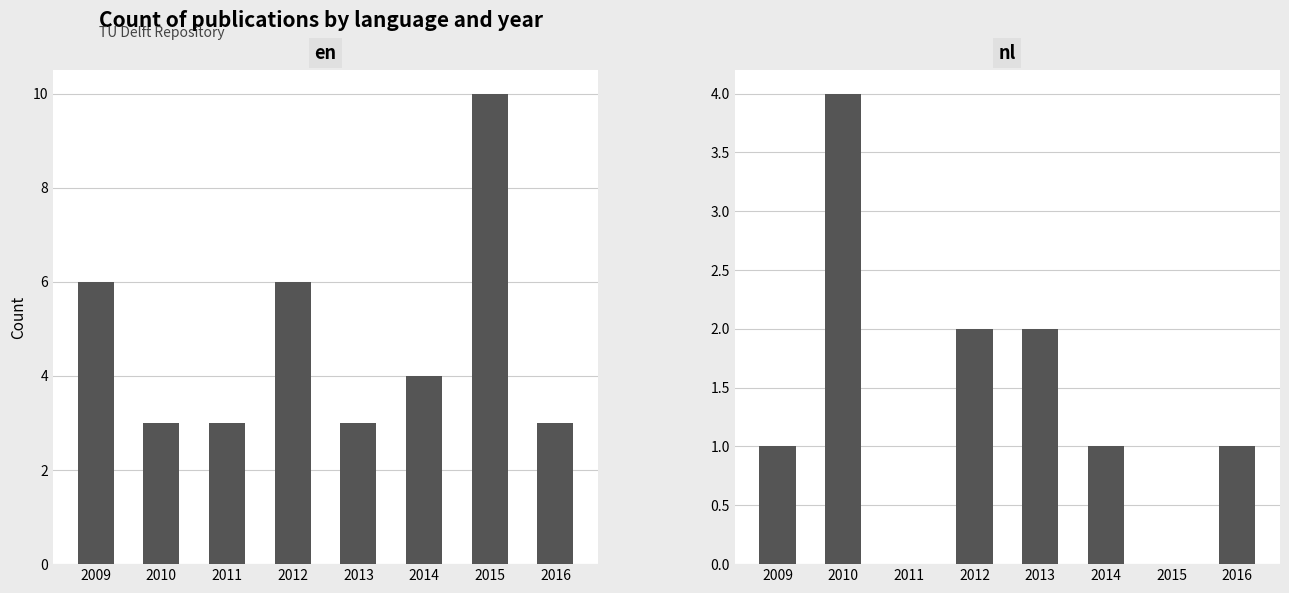

Reading right to left, transcribe all the data shown in this chart.

en: 3	10	4	3	6	3	3	6
nl: 1	0	1	2	2	0	4	1